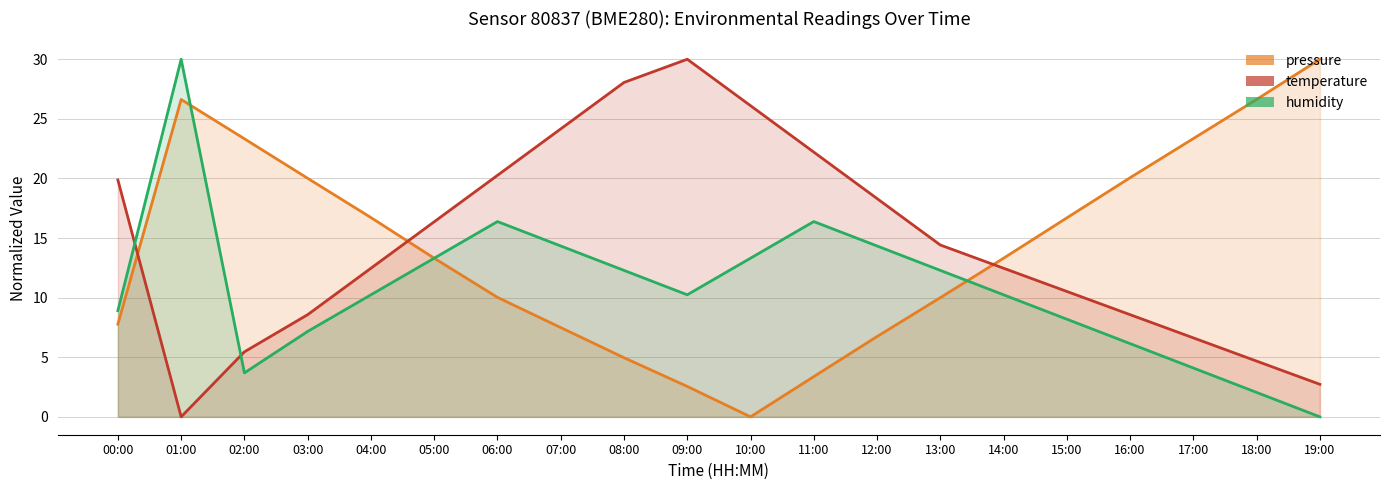

What value does the pressure series have at 02:00?

23.3